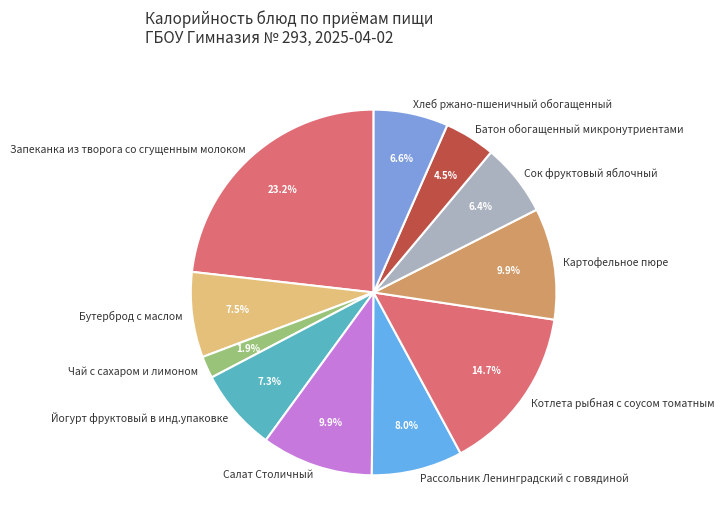

To the nearest percent, what portion does Котлета рыбная с соусом томатным represent?

15%